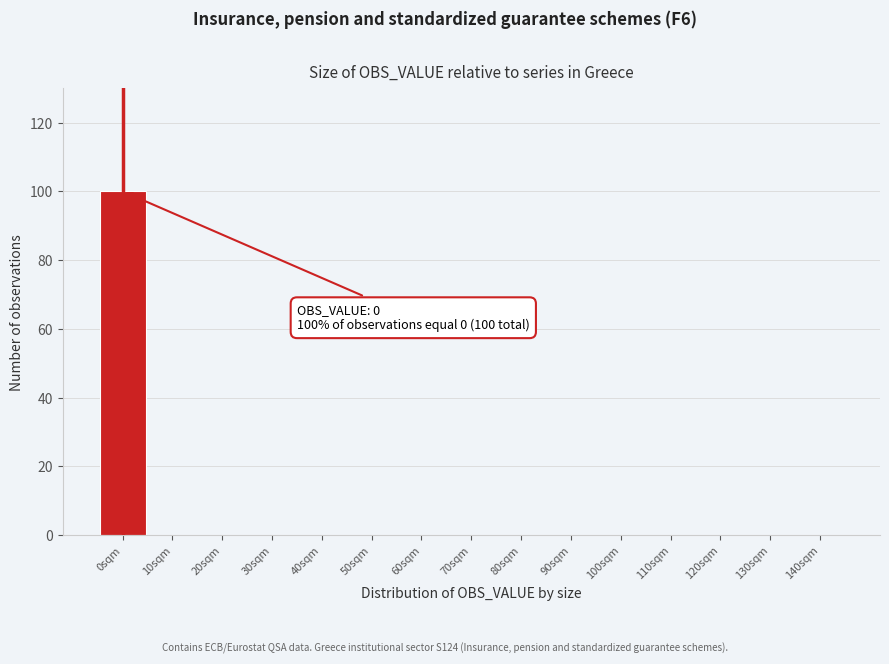

Reading right to left, transcribe all the data shown in this chart.

140sqm=0	130sqm=0	120sqm=0	110sqm=0	100sqm=0	90sqm=0	80sqm=0	70sqm=0	60sqm=0	50sqm=0	40sqm=0	30sqm=0	20sqm=0	10sqm=0	0sqm=100